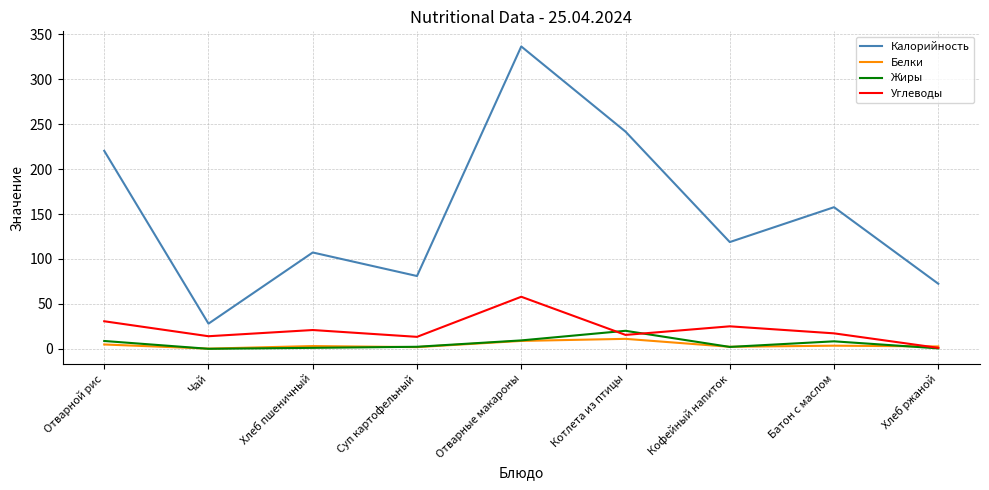

What are all the series names shown in the legend?

Калорийность, Белки, Жиры, Углеводы